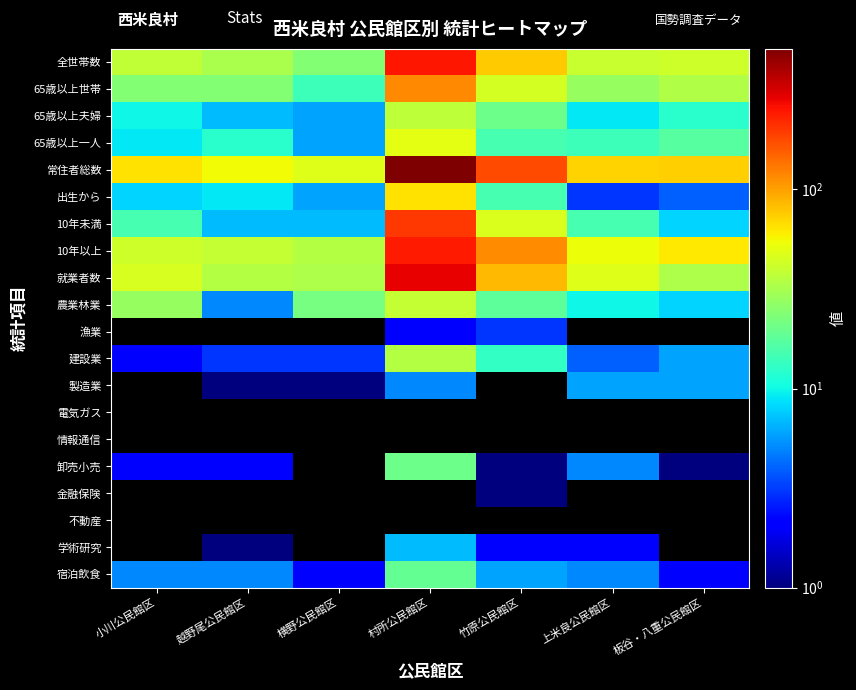

Which series has the largest total across all categories?

常住者総数